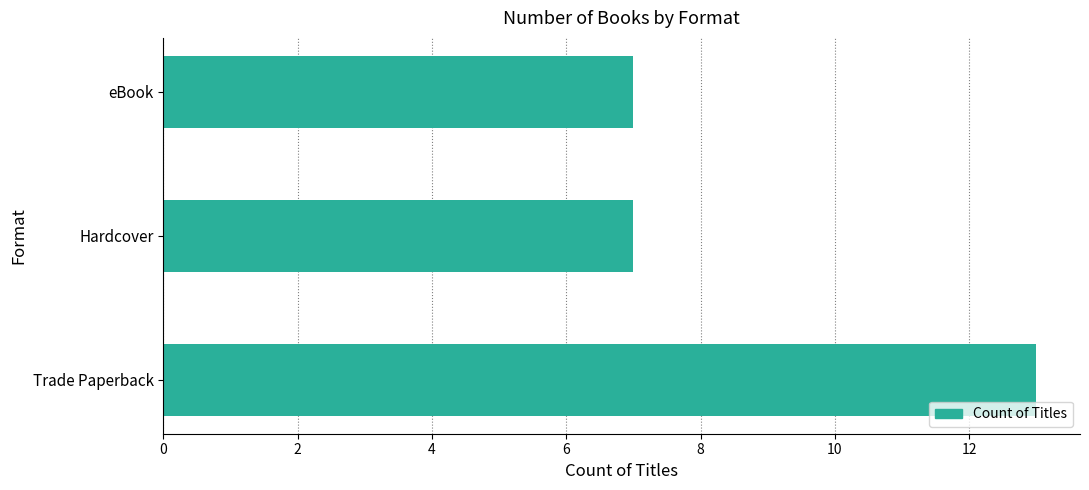

What is the minimum value shown in the chart?

7